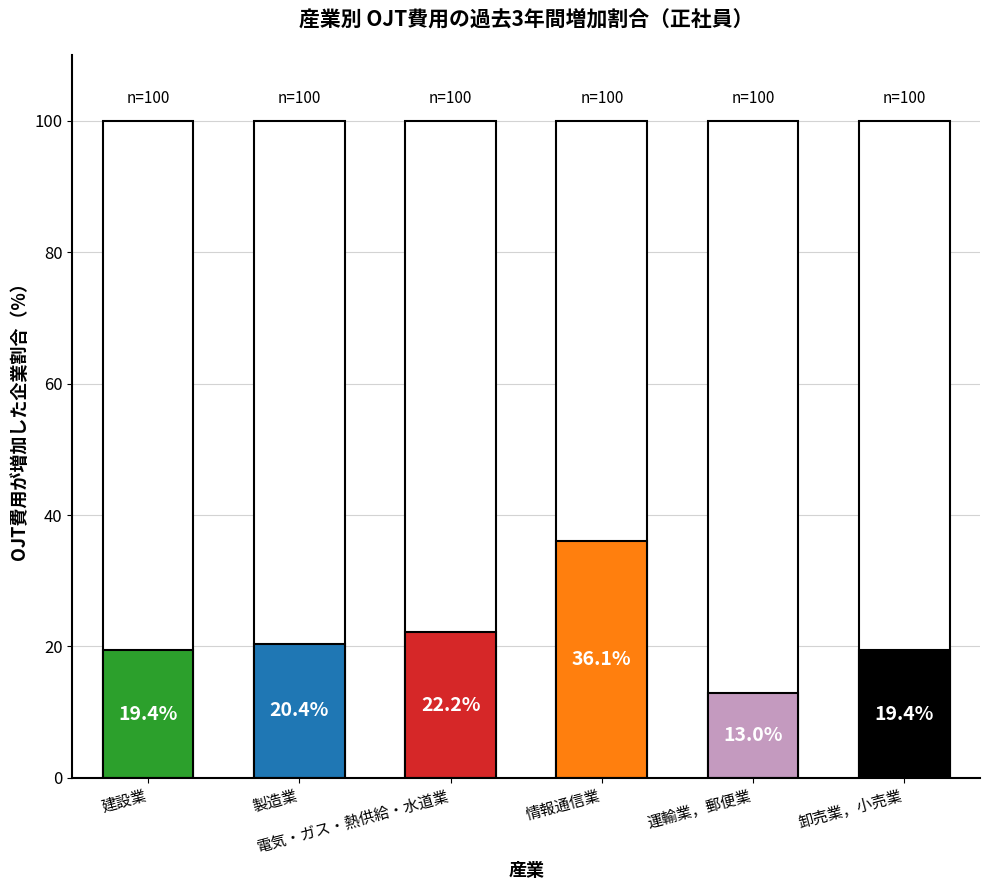

At how many categories does at least one series exceed 10?

6